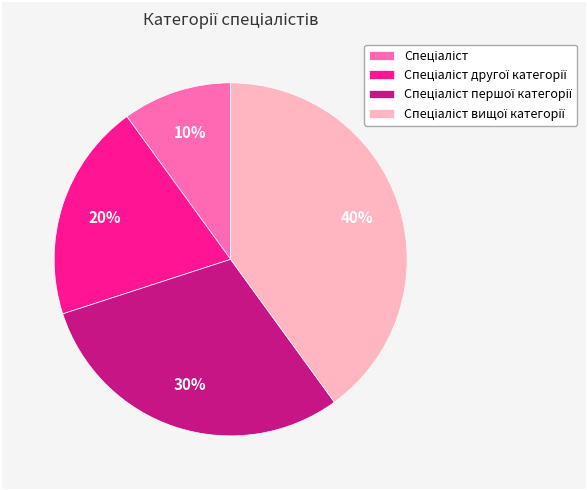

Does any single category account for the majority?

No